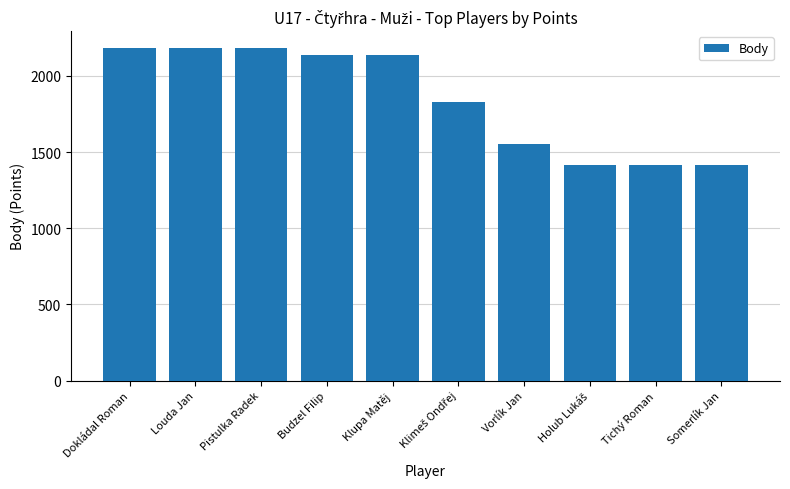

How many distinct data groups are displayed?

1